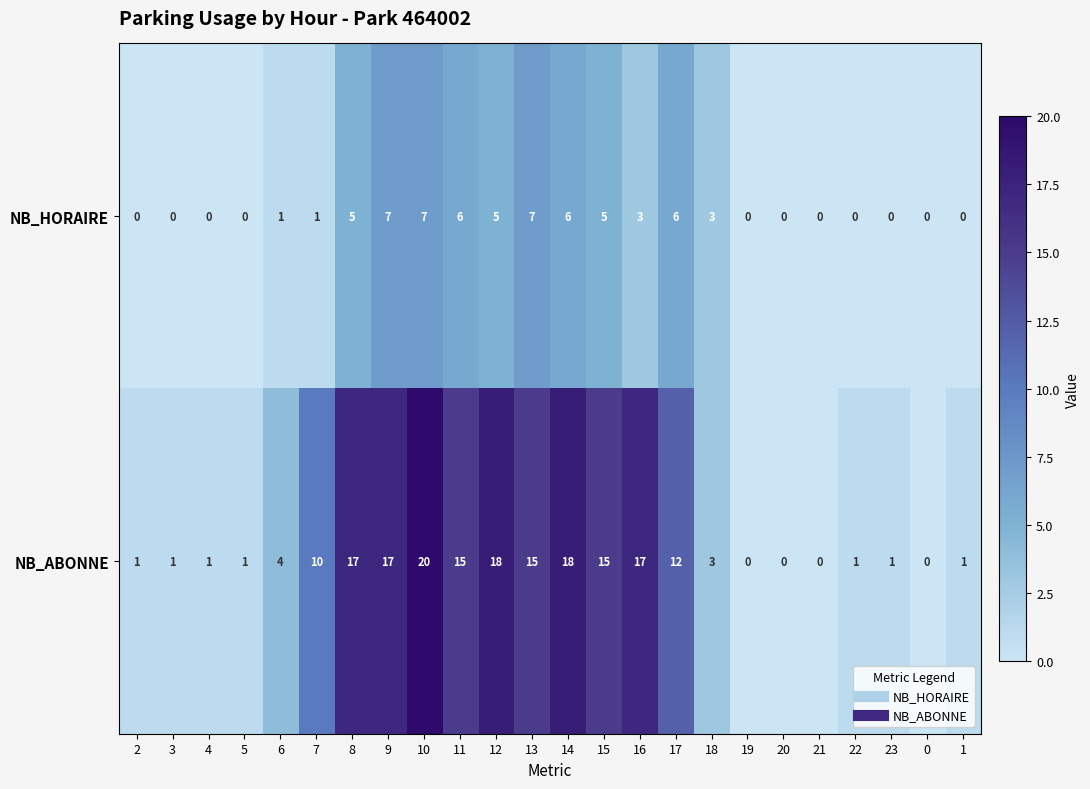

The NB_ABONNE series shows 1 at 5. True or false?

True